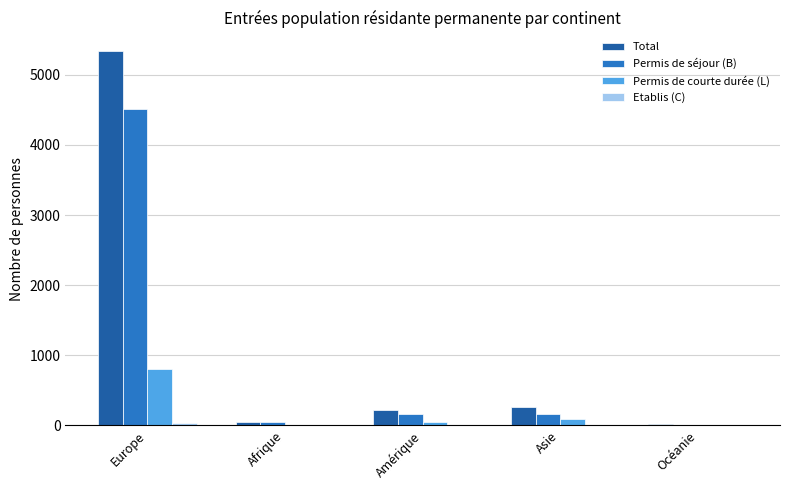

The Total series shows 214 at Amérique. True or false?

True